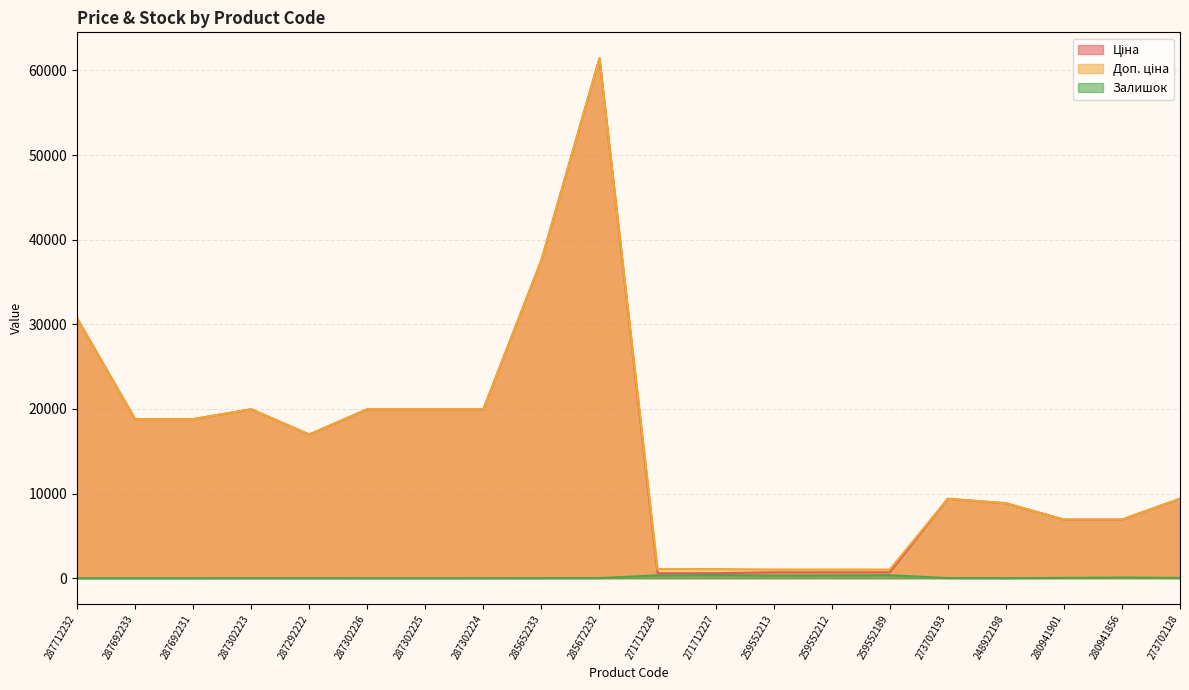

The value of Залишок at 287302223 is 1.4. True or false?

False